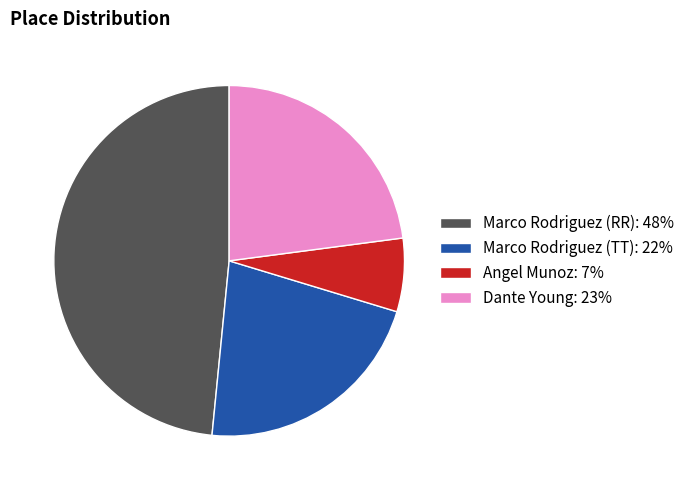

Rank the categories by value from lowest to highest.

Angel Munoz, Marco Rodriguez (TT), Dante Young, Marco Rodriguez (RR)